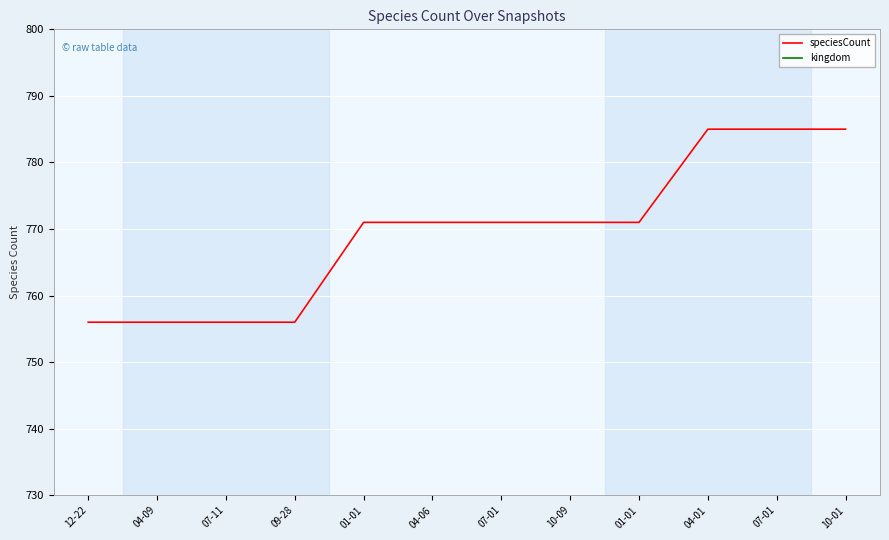

True or false: speciesCount has more than 1 interior local peaks.

False